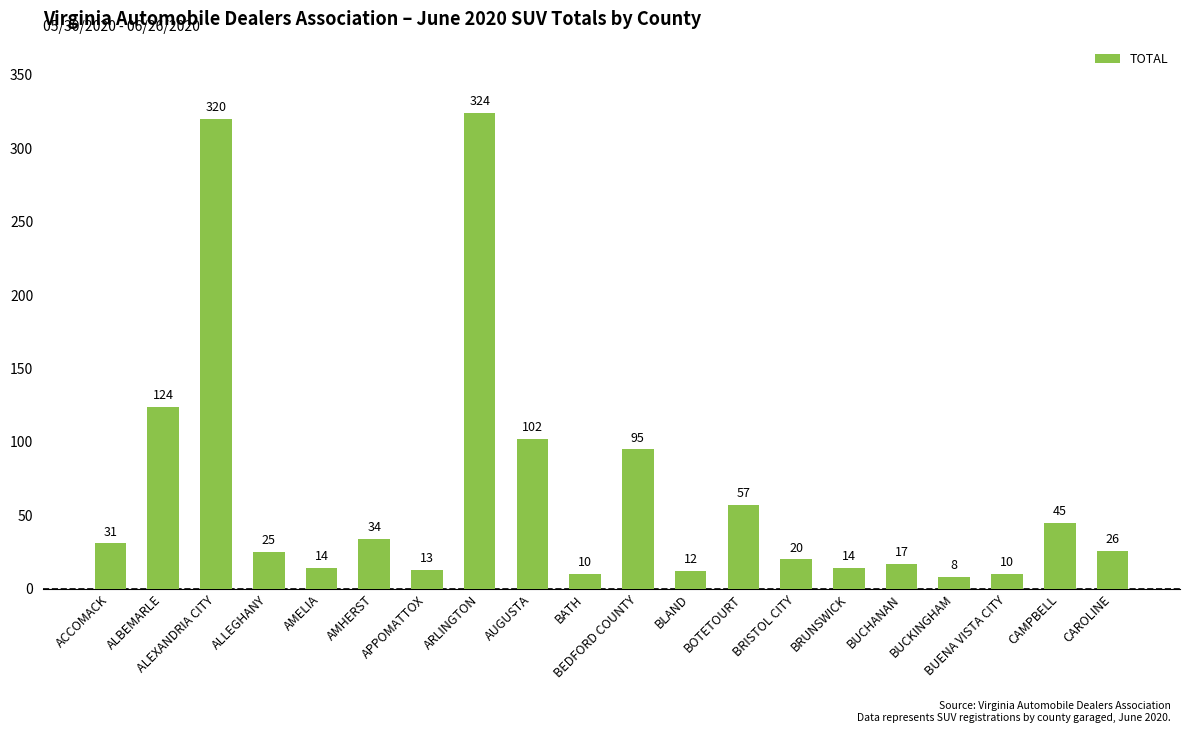

True or false: the data shows 324 at ARLINGTON.

True